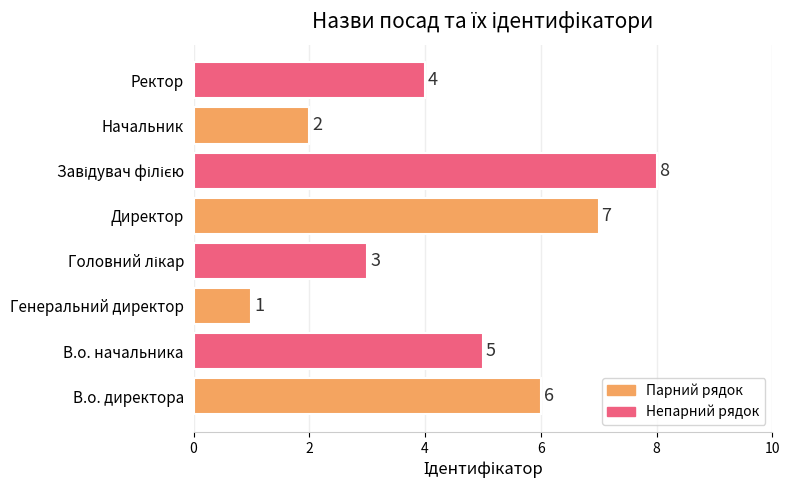

Are the bars grouped side by side (vs. stacked)?

No